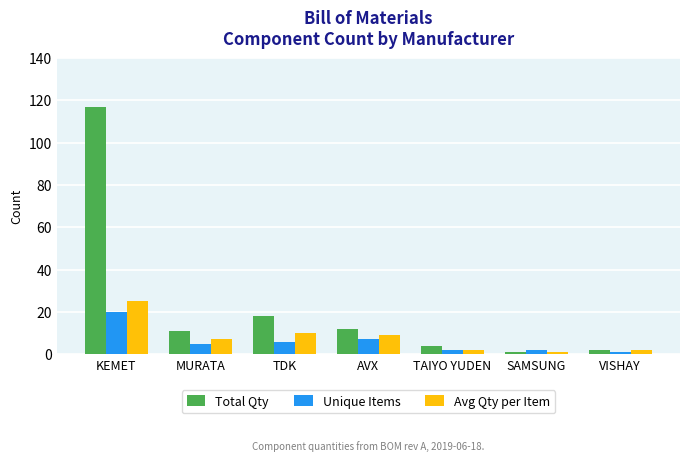

Reading left to right, what are all the values shown in this chart?

Total Qty: KEMET=117	MURATA=11	TDK=18	AVX=12	TAIYO YUDEN=4	SAMSUNG=1	VISHAY=2
Unique Items: KEMET=20	MURATA=5	TDK=6	AVX=7	TAIYO YUDEN=2	SAMSUNG=2	VISHAY=1
Avg Qty per Item: KEMET=25	MURATA=7	TDK=10	AVX=9	TAIYO YUDEN=2	SAMSUNG=1	VISHAY=2